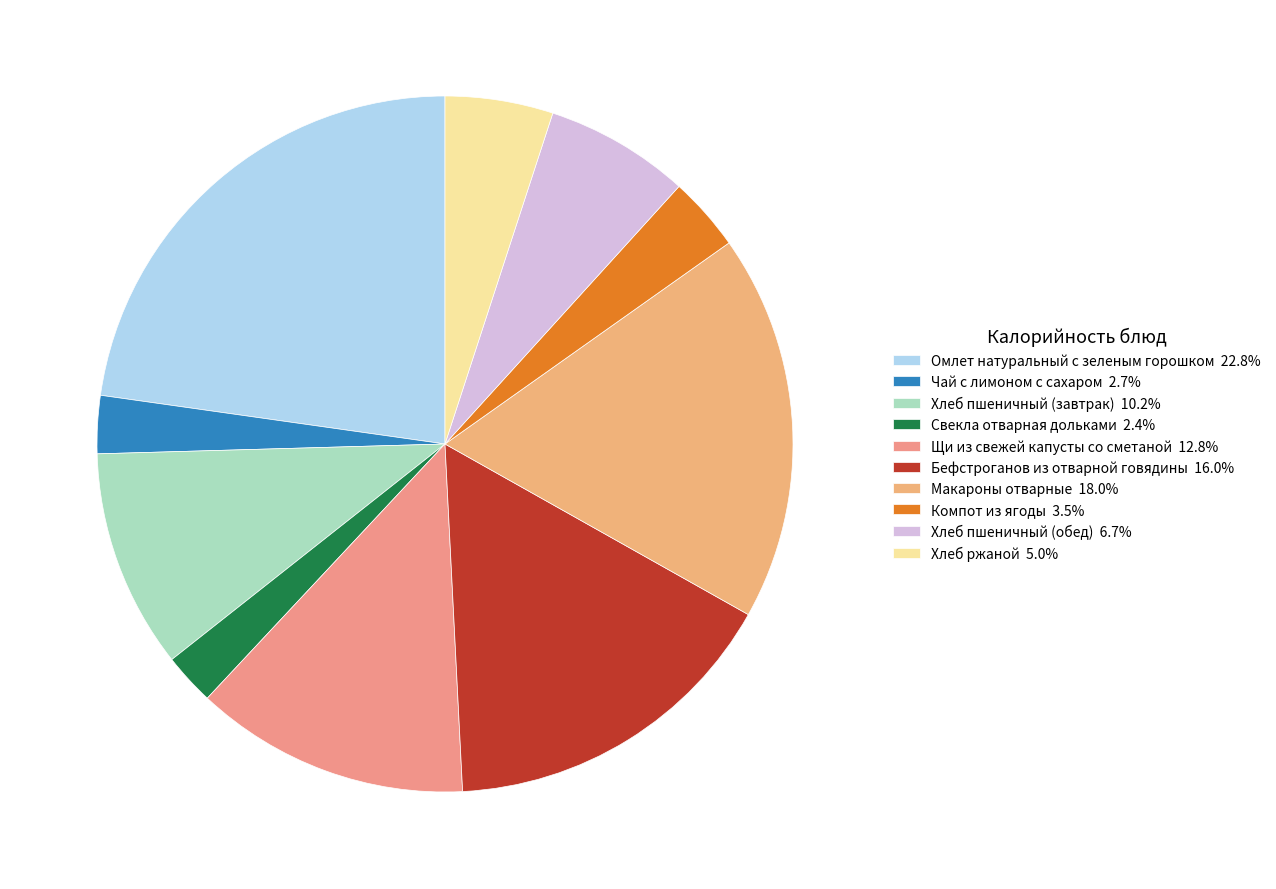

The Хлеб пшеничный (завтрак) slice represents 10% of the pie. True or false?

True